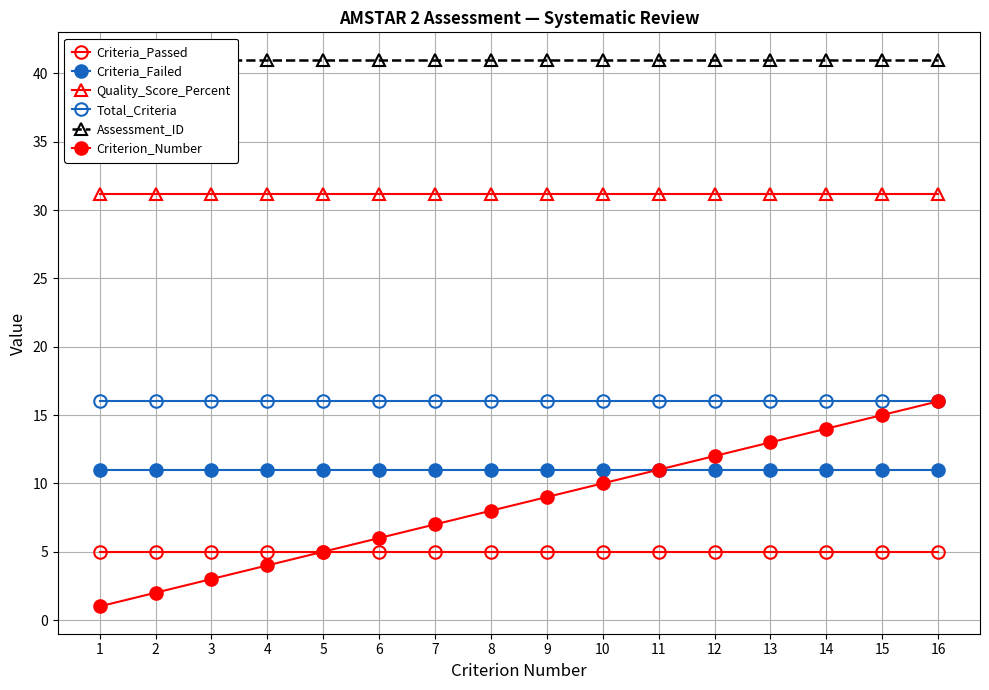

Where is Criterion_Number nearest to the value 8?

8